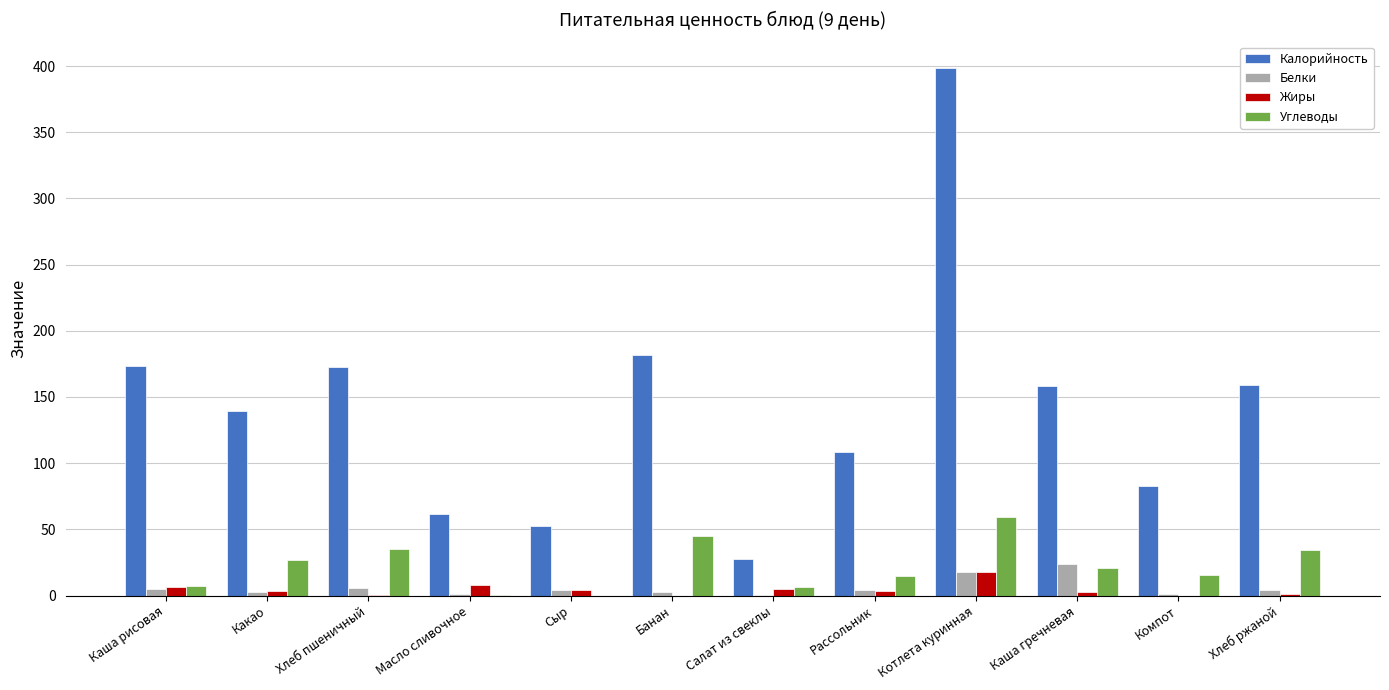

Which series has the largest range (max minus min)?

Калорийность